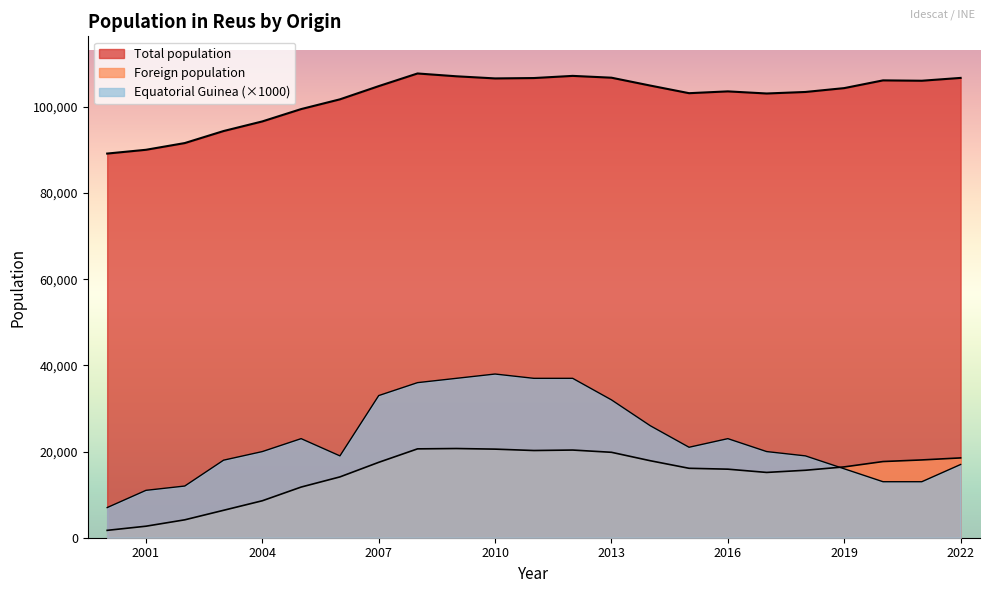

True or false: Equatorial Guinea population and Total population cross at least once.

False